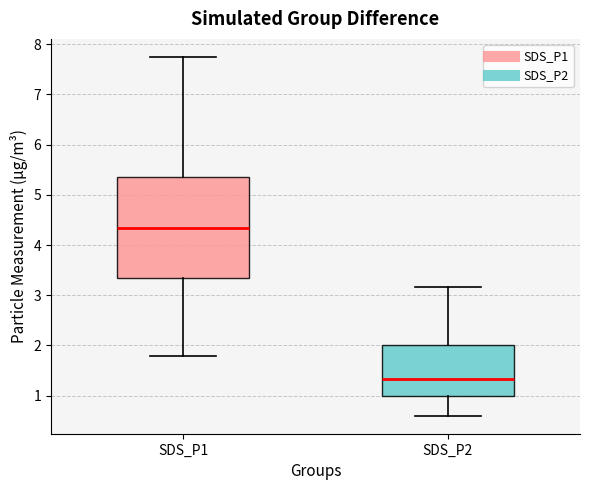

Reading left to right, transcribe this box plot: for each box, give where its median line is, the range the box spans, and where its two whiskers end, as read against the y-axis. The values are not printed on the chart, so give them approximately, as read against the axis.

SDS_P1: median 4.4, box 3.3 to 5.3, whiskers 1.8 to 7.8
SDS_P2: median 1.3, box 1.0 to 2.0, whiskers 0.6 to 3.2